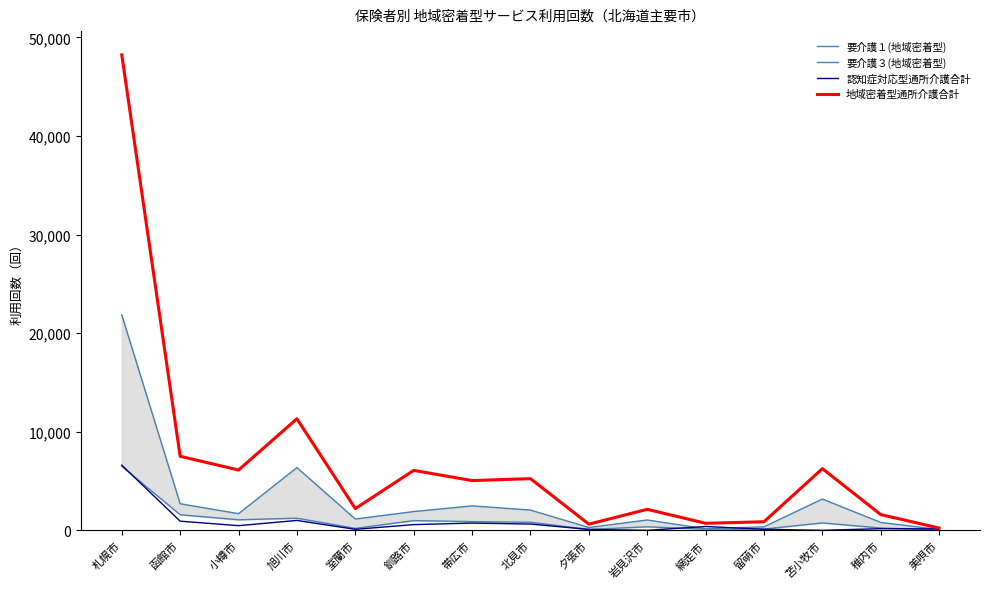

How many intersections are there between 要介護１(地域密着型) and 認知症対応型通所介護合計?

3